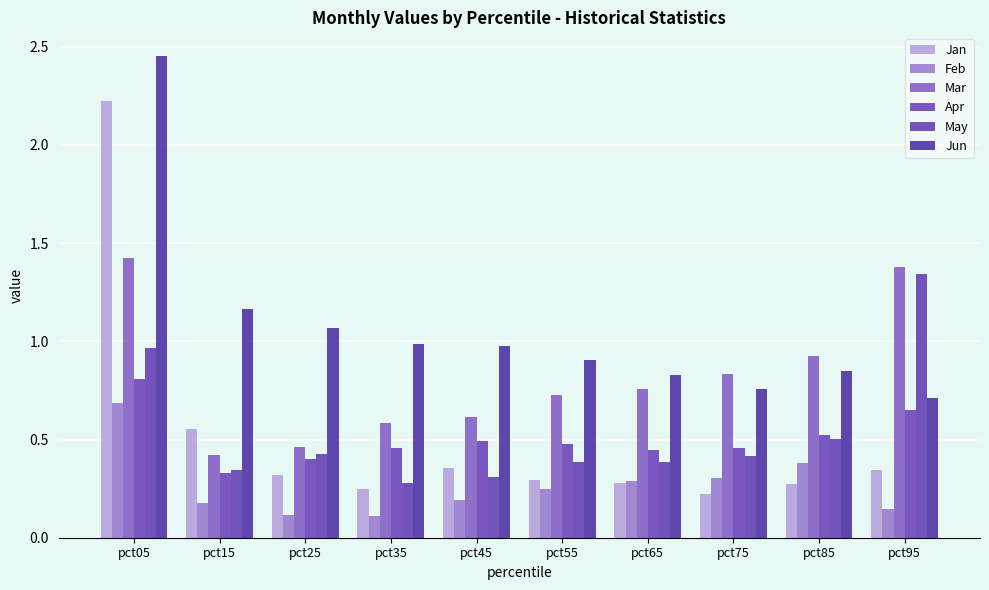

How many bars are there in each group?

6